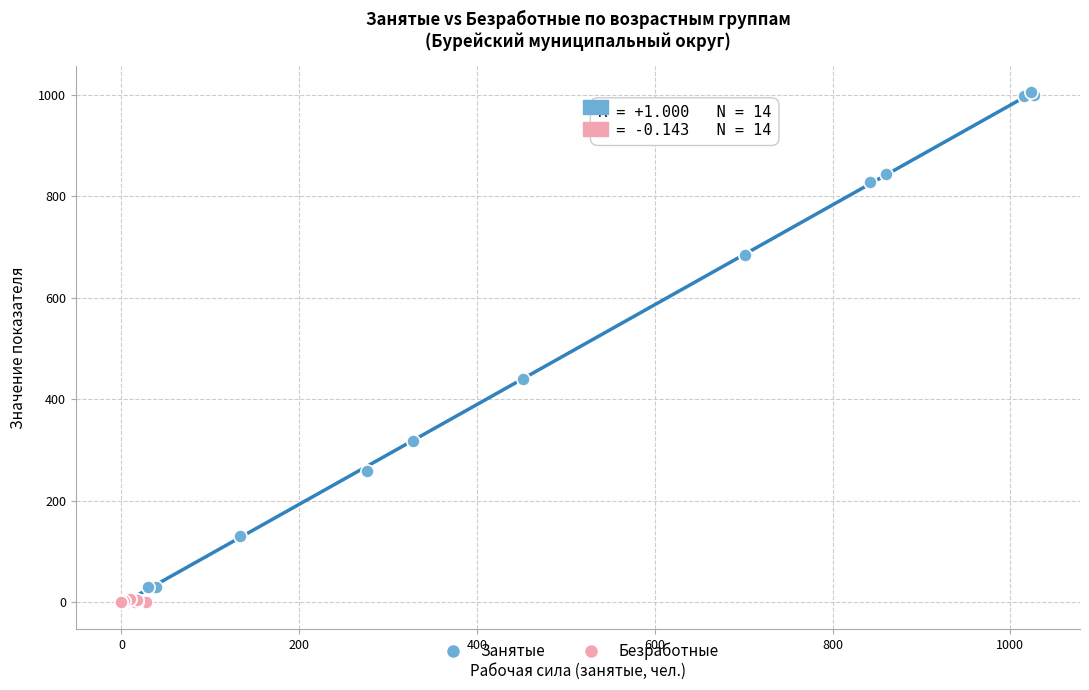

What are all the series names shown in the legend?

Занятые, Безработные